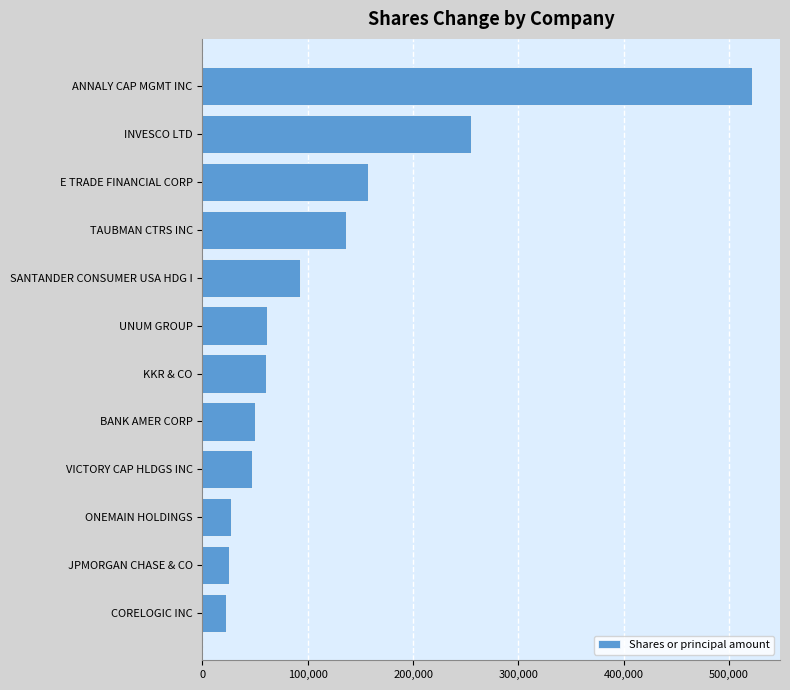

How many data points are less than 61148?

6